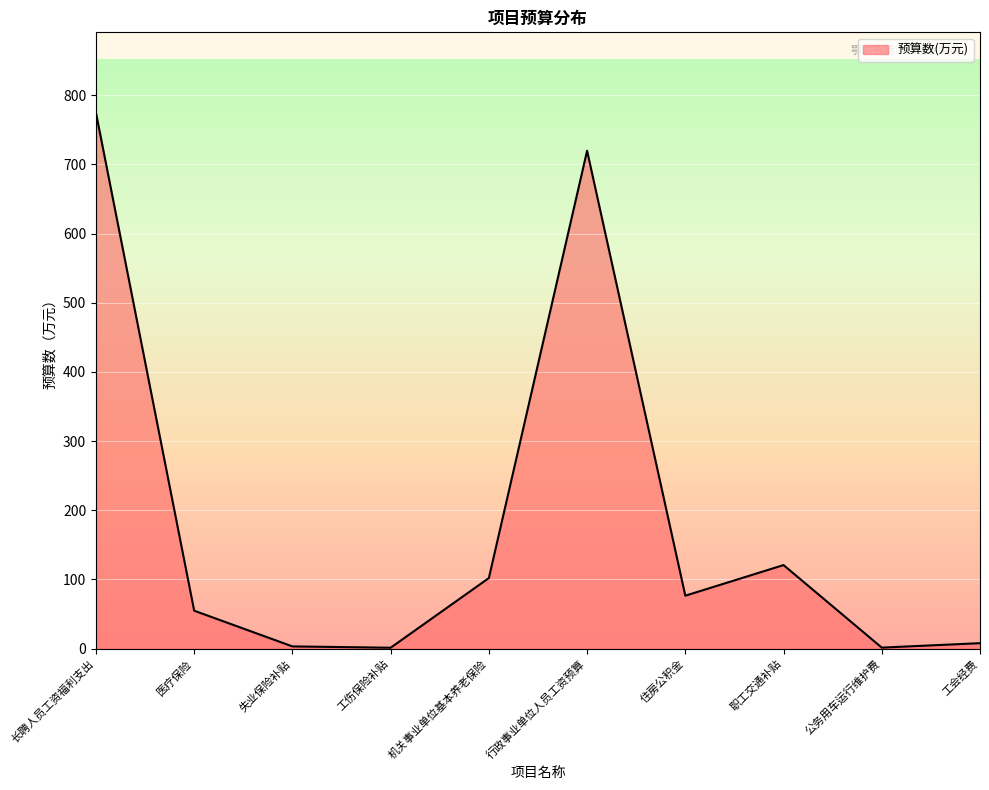

Is it true that the value at 职工交通补贴 is 161.9?

False